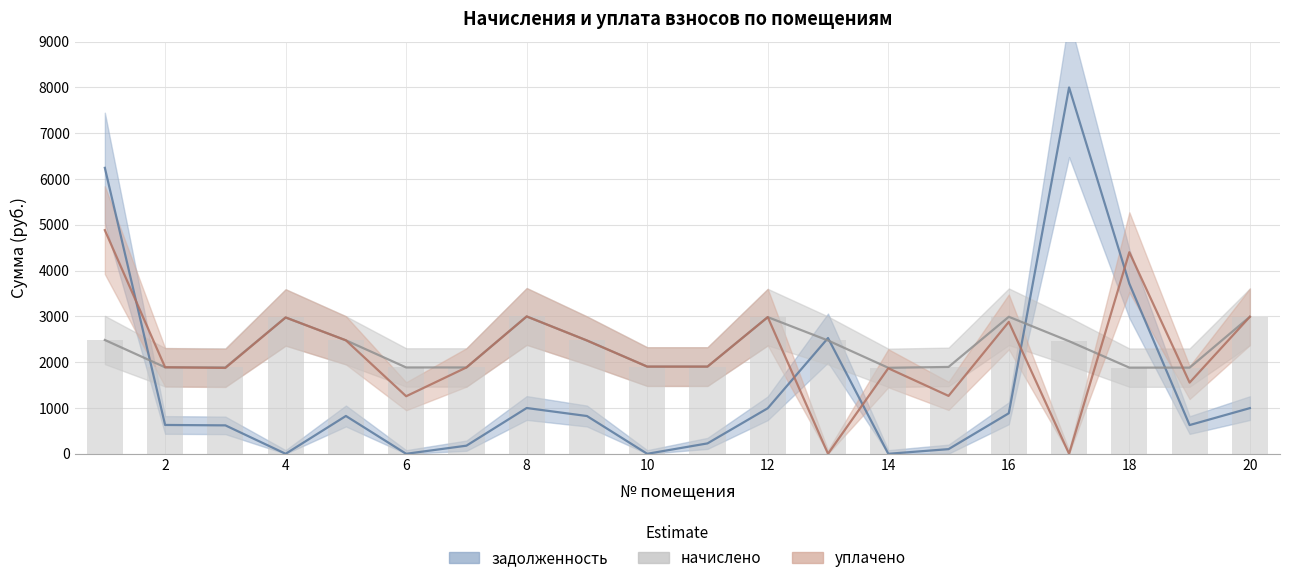

The начислено series shows 1059.3 at 10. True or false?

False